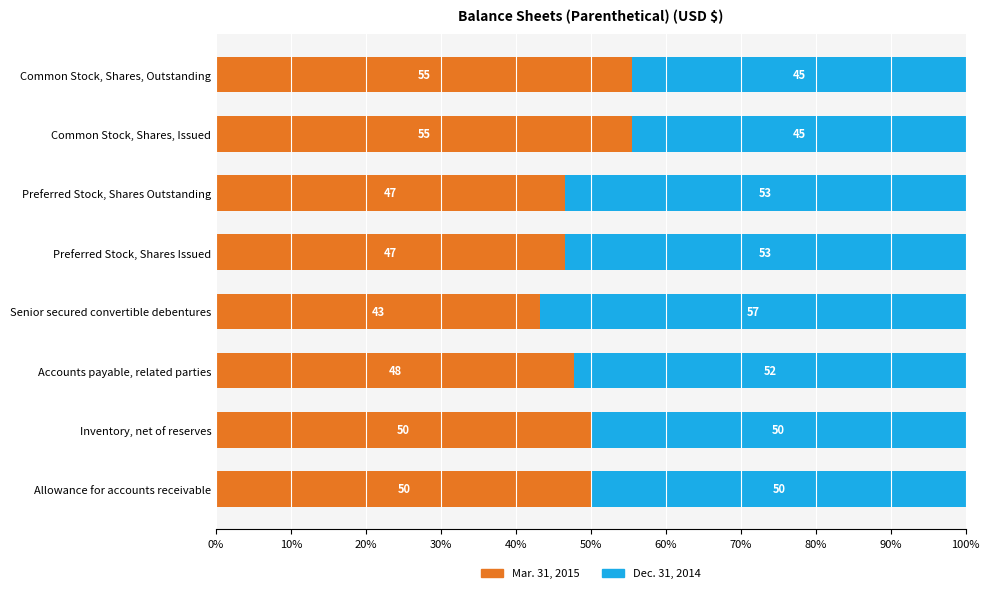

What is the minimum value for Mar. 31, 2015?

43.2